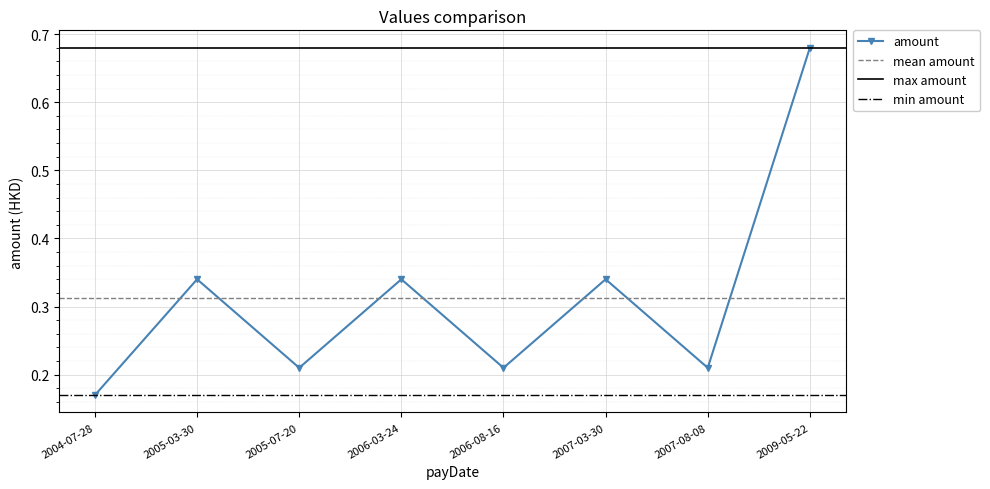

How many amount values are between 0 and 1?

8